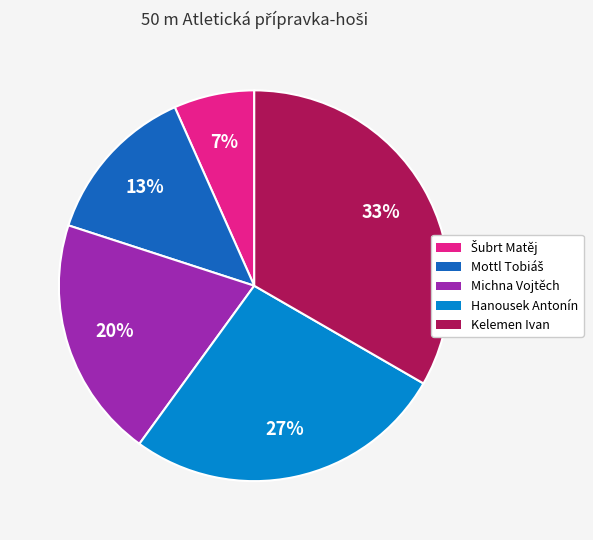

To the nearest percent, what is the average slice percentage?

20%